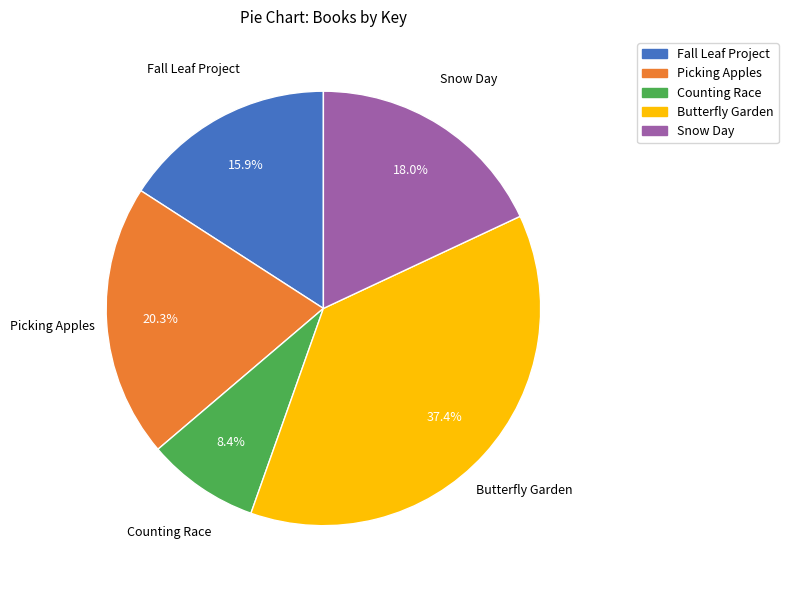

To the nearest percent, what is the difference between the largest and smallest slice percentages?

29%